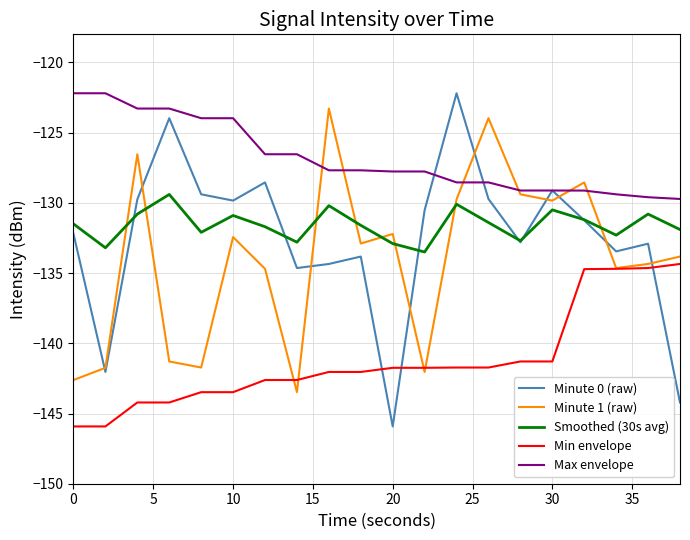

Which series has the largest range (max minus min)?

Minute 0 (raw)